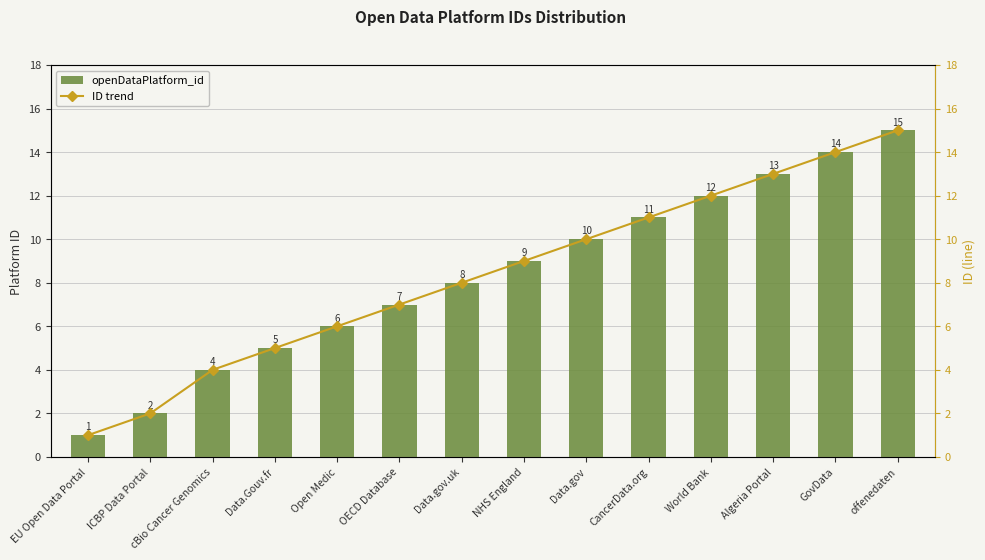

What is the sum of all openDataPlatform_id values?

117